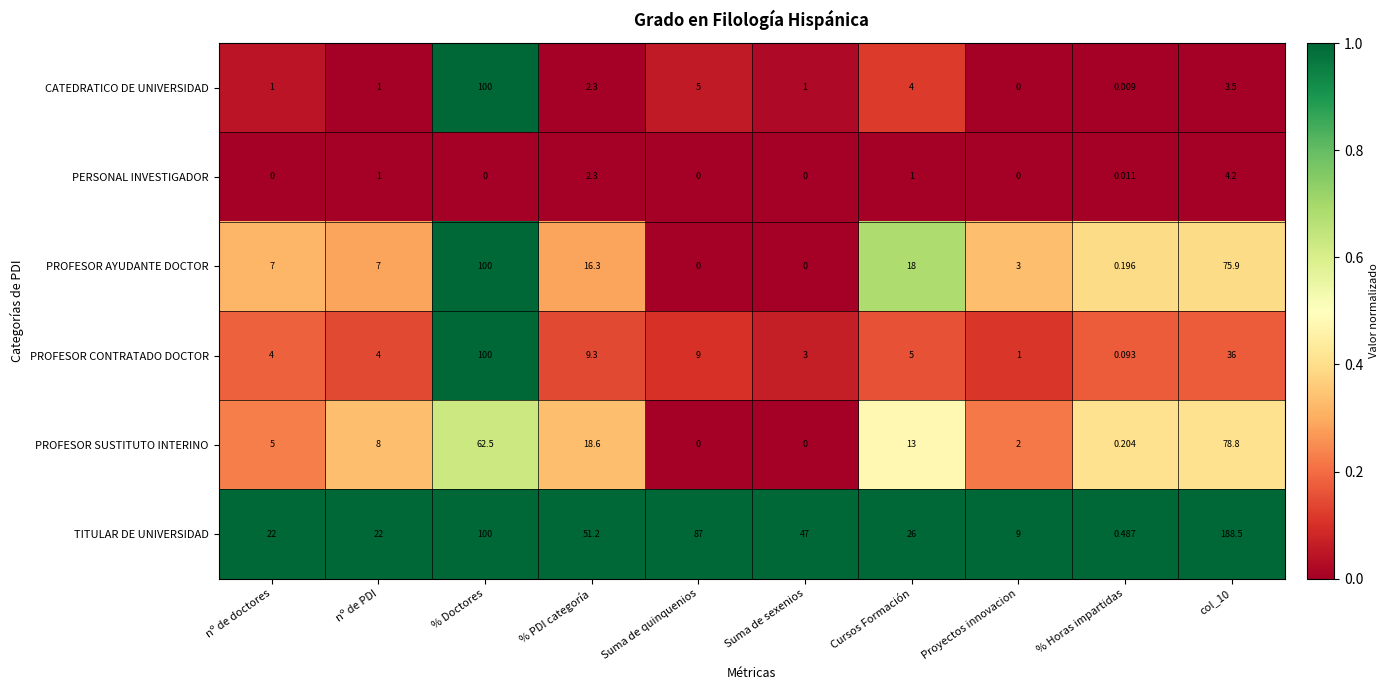

Which series changed the most between % Horas impartidas and col_10?

TITULAR DE UNIVERSIDAD